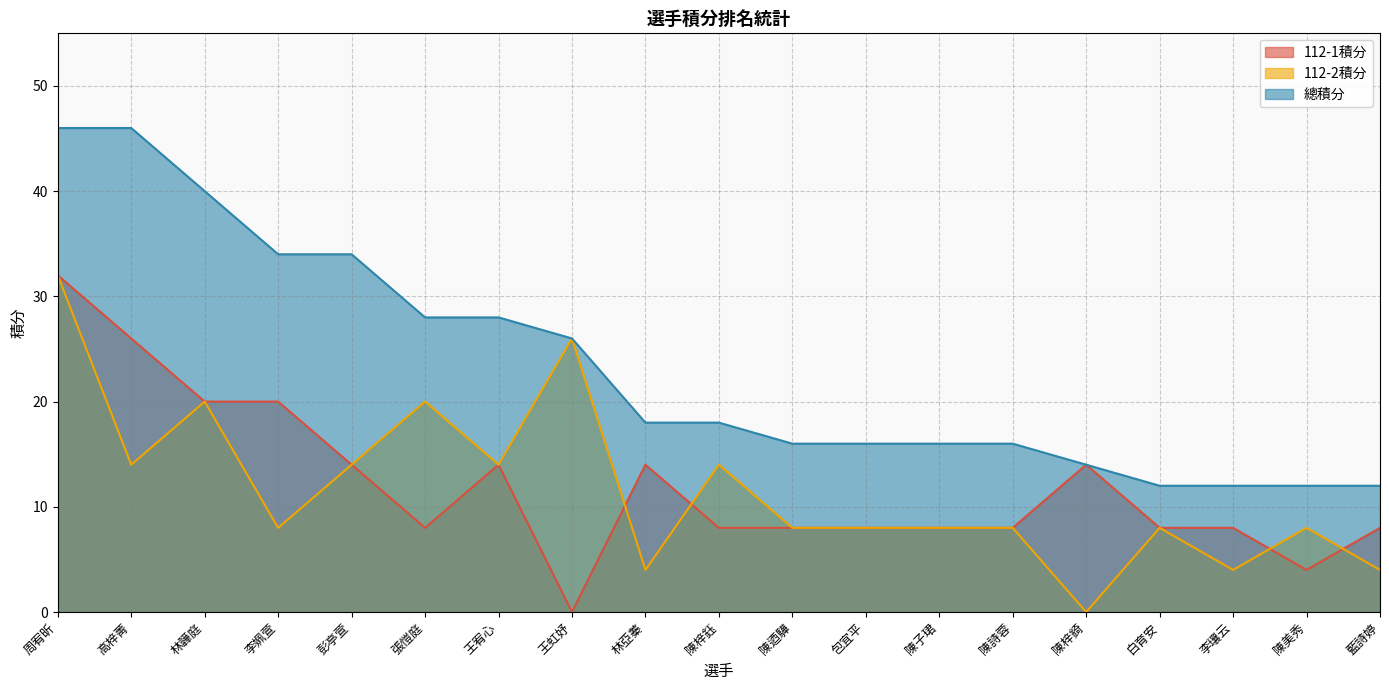

Reading right to left, transcribe all the data shown in this chart.

112-1積分: 藍詩婷=8	陳美秀=4	李瓖云=8	白育安=8	陳梓錡=14	陳詩蓉=8	陳子珺=8	包宜平=8	陳迺驊=8	陳梓鈺=8	林亞蓁=14	王虹妤=0	王宥心=14	張愷庭=8	彭亭萱=14	李姵萱=20	林韡庭=20	高梓菁=26	周宥昕=32
112-2積分: 藍詩婷=4	陳美秀=8	李瓖云=4	白育安=8	陳梓錡=0	陳詩蓉=8	陳子珺=8	包宜平=8	陳迺驊=8	陳梓鈺=14	林亞蓁=4	王虹妤=26	王宥心=14	張愷庭=20	彭亭萱=14	李姵萱=8	林韡庭=20	高梓菁=14	周宥昕=32
總積分: 藍詩婷=12	陳美秀=12	李瓖云=12	白育安=12	陳梓錡=14	陳詩蓉=16	陳子珺=16	包宜平=16	陳迺驊=16	陳梓鈺=18	林亞蓁=18	王虹妤=26	王宥心=28	張愷庭=28	彭亭萱=34	李姵萱=34	林韡庭=40	高梓菁=46	周宥昕=46